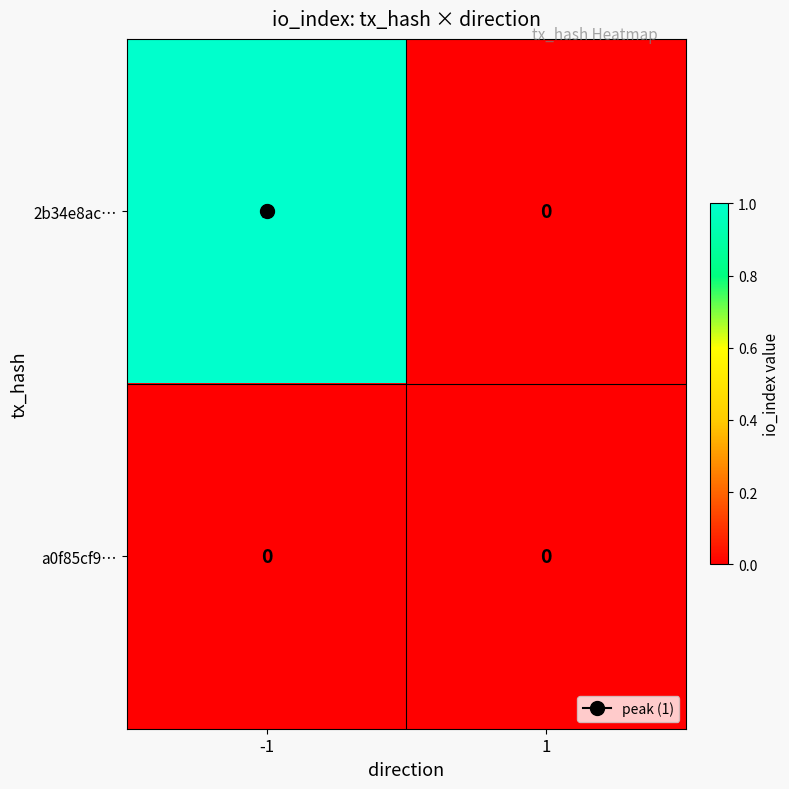

Is the value of 2b34e8ac… at -1 greater than the value of a0f85cf9… at -1?

Yes